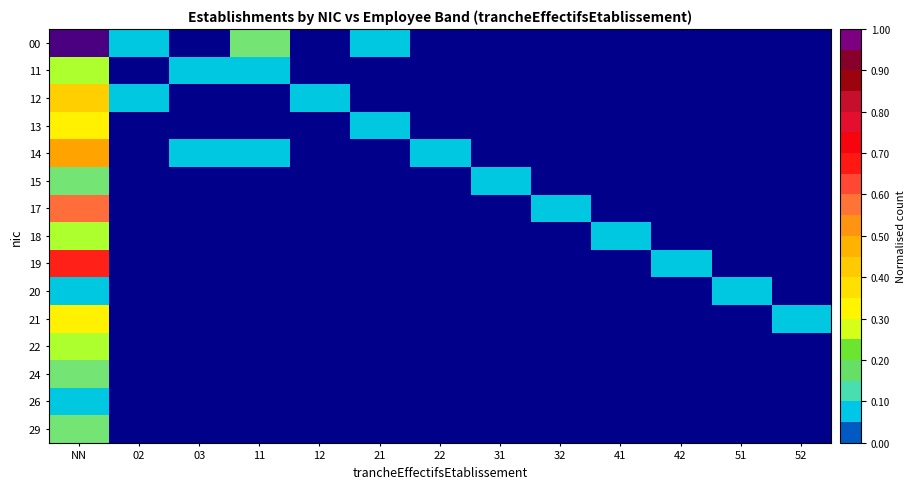

Which series has the largest total across all categories?

00